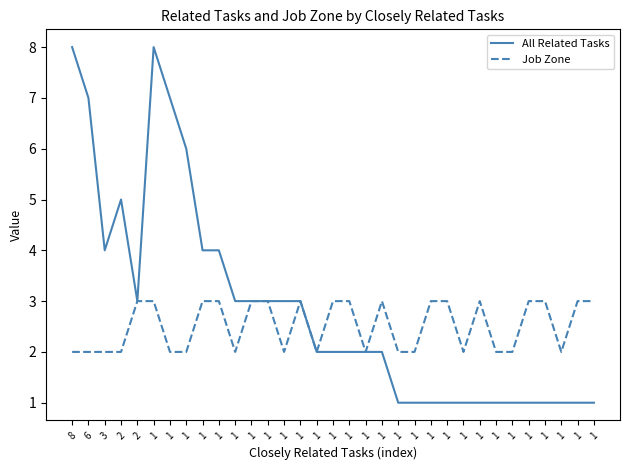

How many lines are shown in the chart?

2